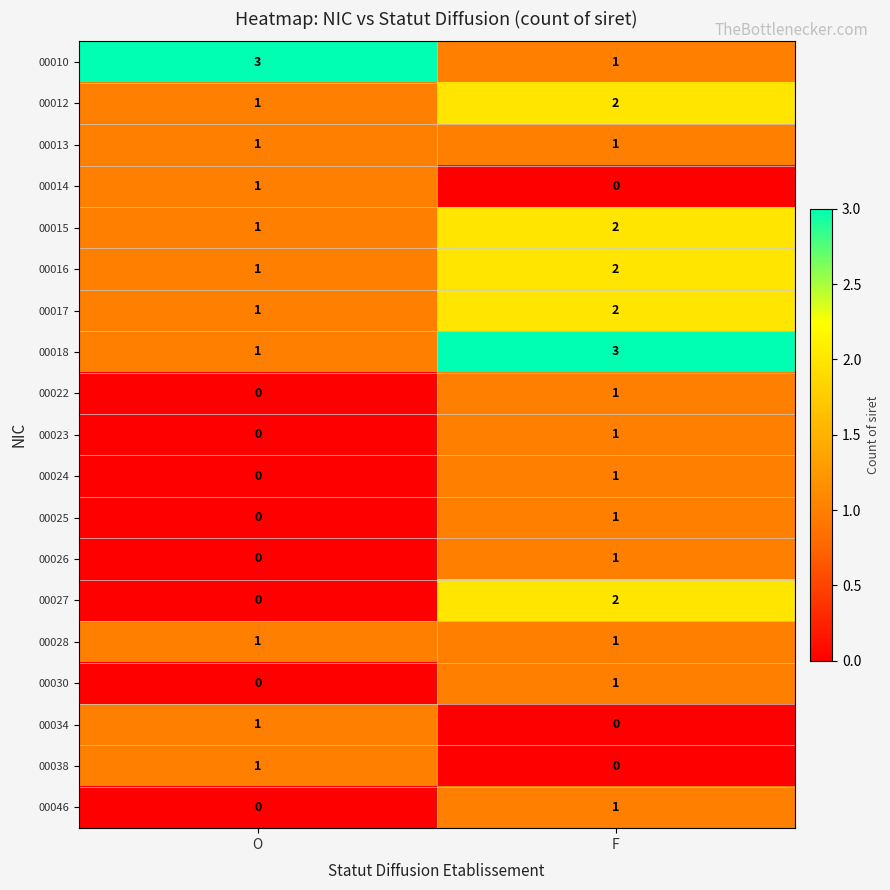

Which category has the lowest value in the 00017 series?

O